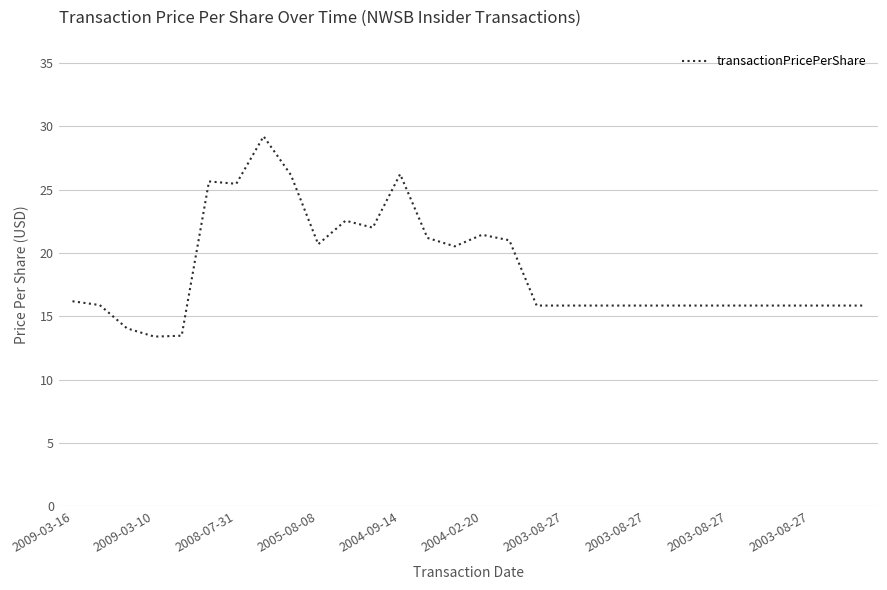

How many lines are shown in the chart?

1